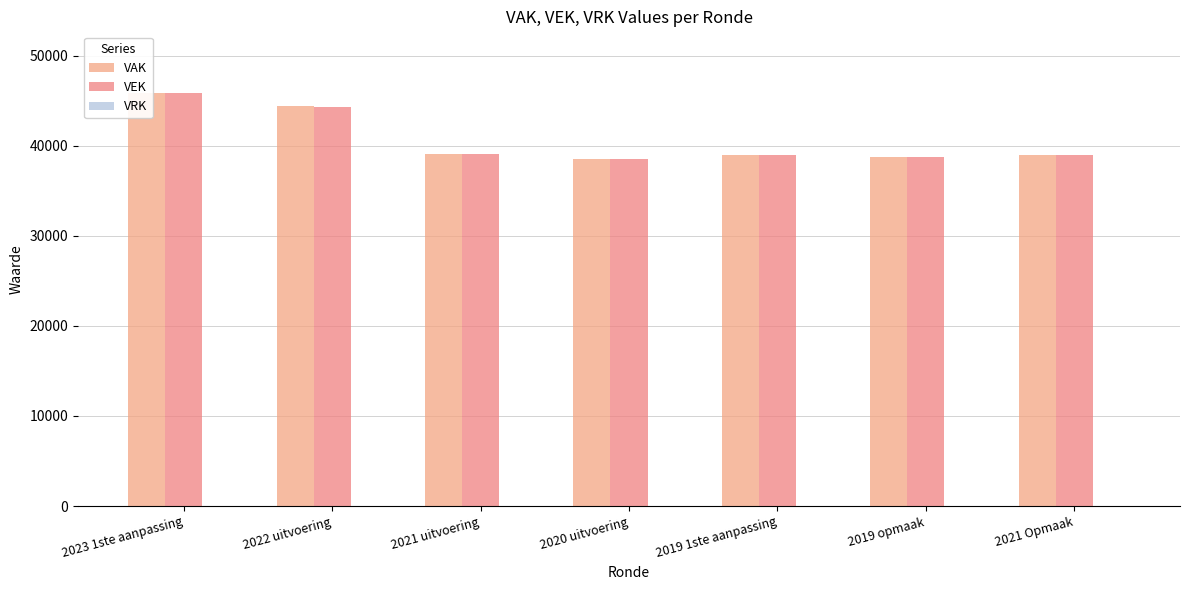

Which category has the lowest value in the VEK series?

2020 uitvoering